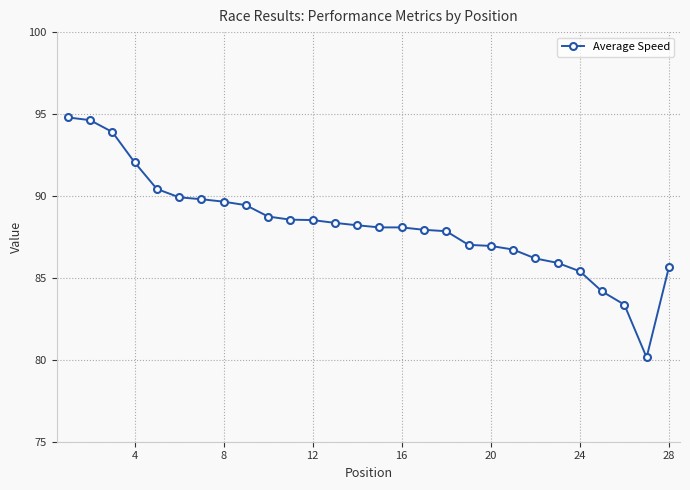

What is the average value?

88.2